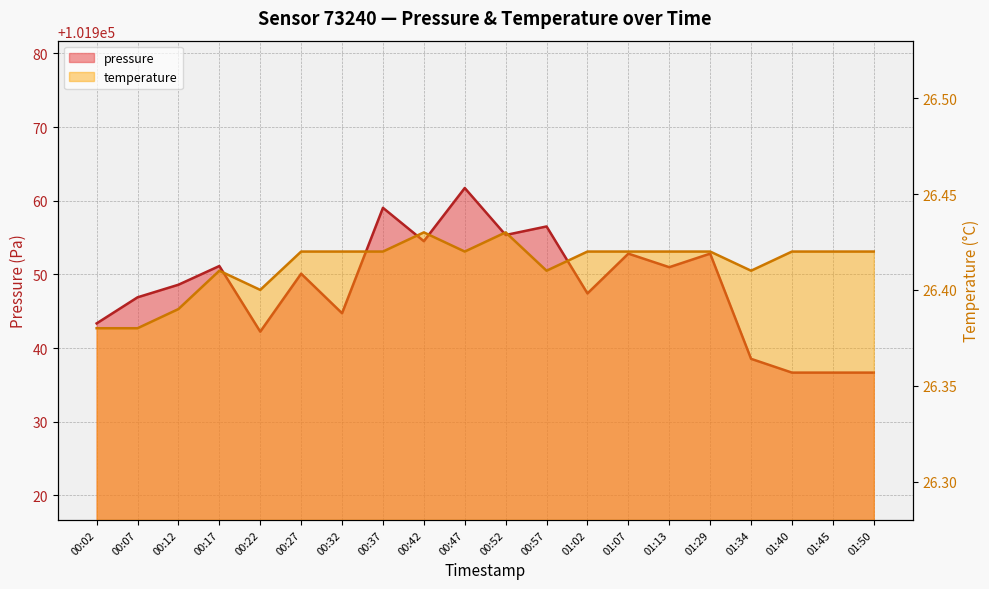

The value of pressure at 01:45 is 180399.3. True or false?

False